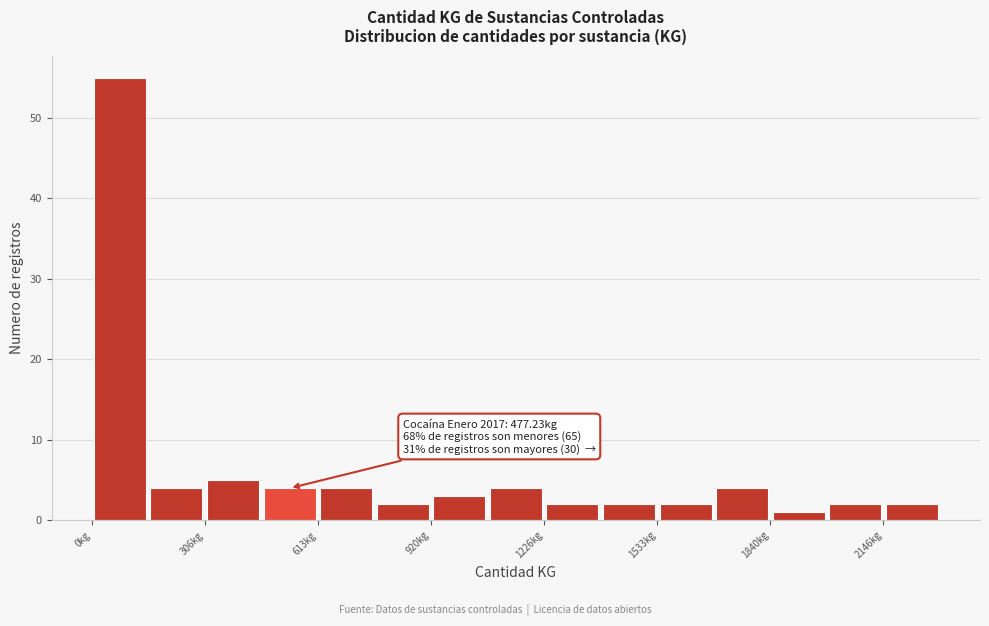

Around what value on the x-axis is the tallest bar? Give the approximate position of its centre, as read against the axis.

100